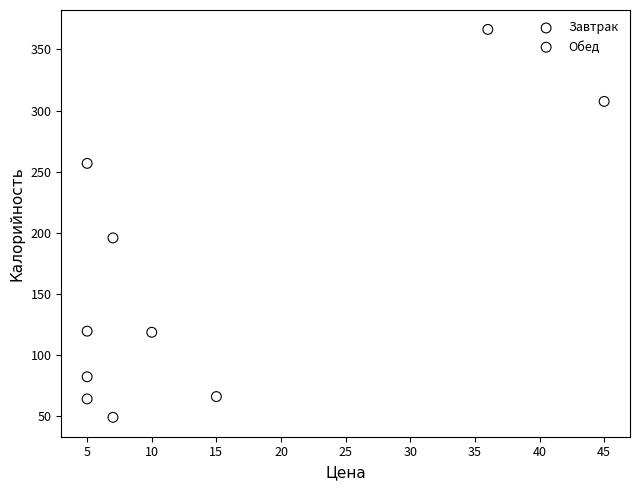

What are all the series names shown in the legend?

Завтрак, Обед